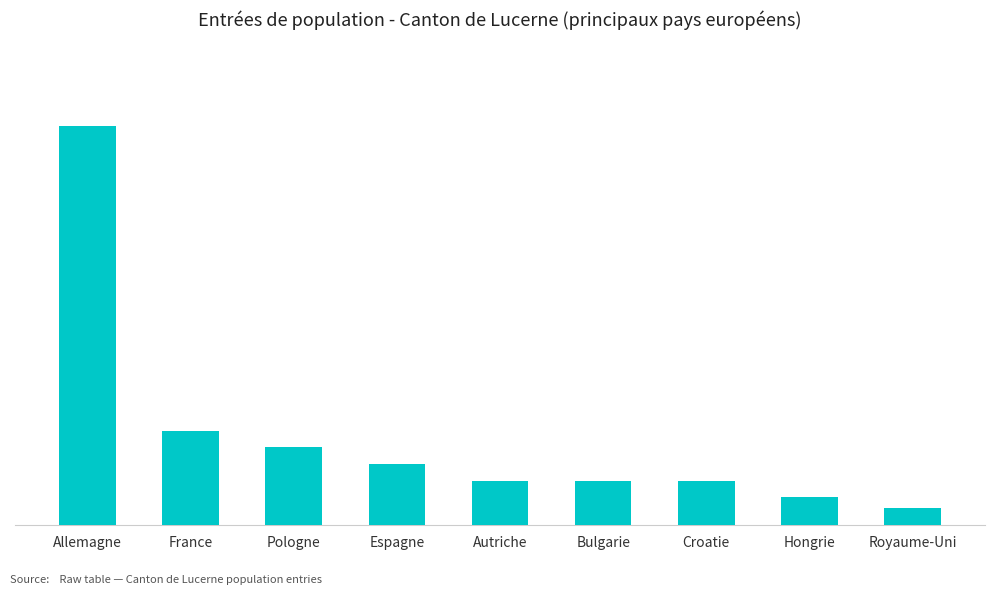

Between Bulgarie and Royaume-Uni, which is larger?

Bulgarie